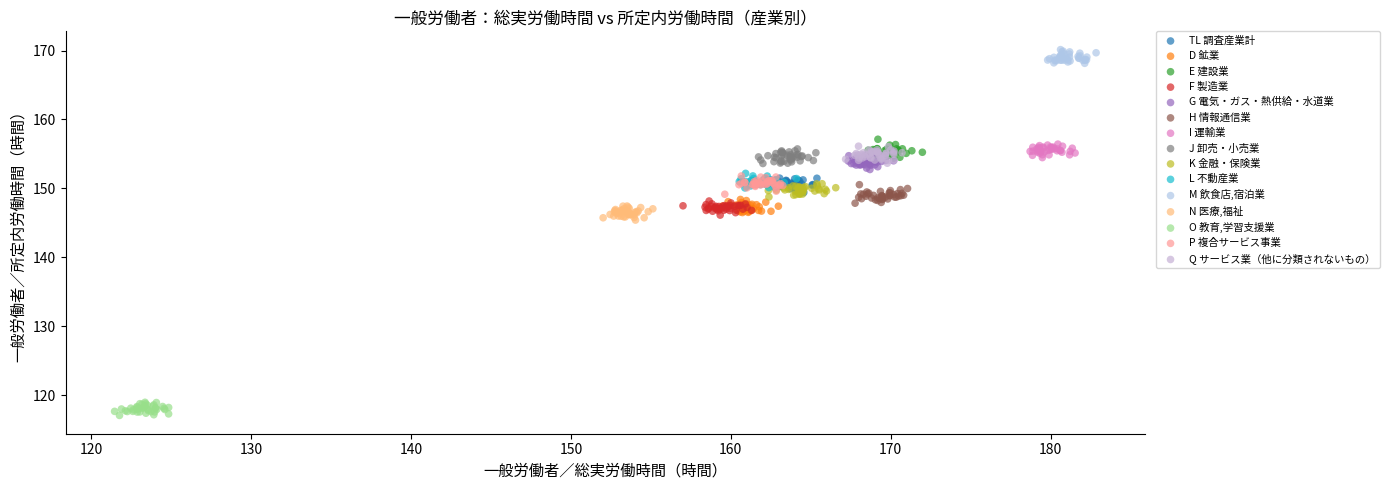

Which series contains the lowest Y value?

O 教育,学習支援業